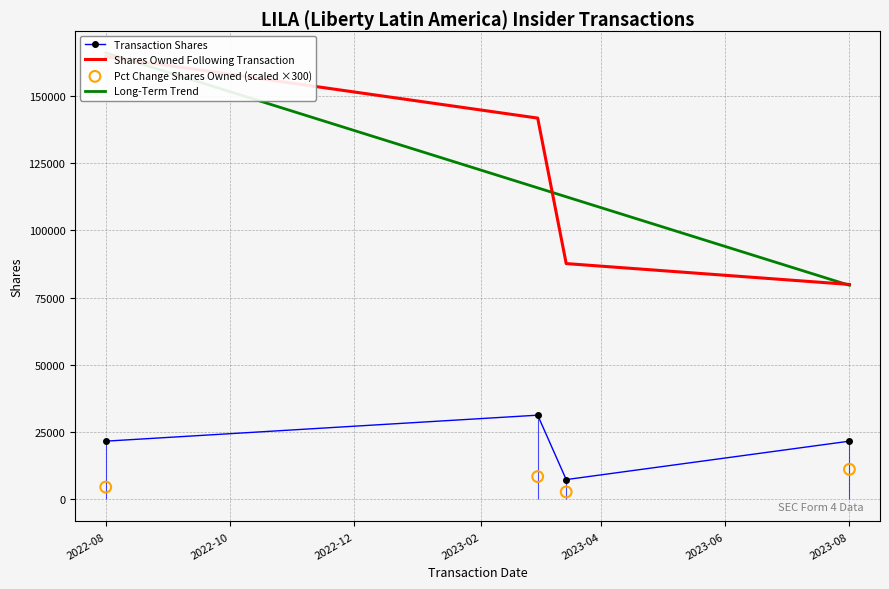

What is the total value across all series at 2023-03-15?

97633